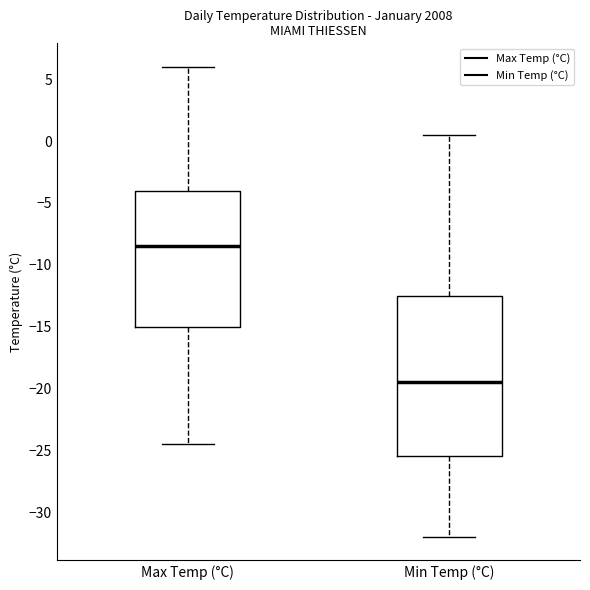

Reading left to right, read every box against the y-axis: the position of its median line, the range the box covers, and the ends of its whiskers. The values are not printed on the chart, so give them approximately, as read against the axis.

Max Temp (°C): median -8.5, box -15.0 to -4.0, whiskers -24.5 to 6.0
Min Temp (°C): median -19.5, box -25.5 to -12.5, whiskers -32.0 to 0.5